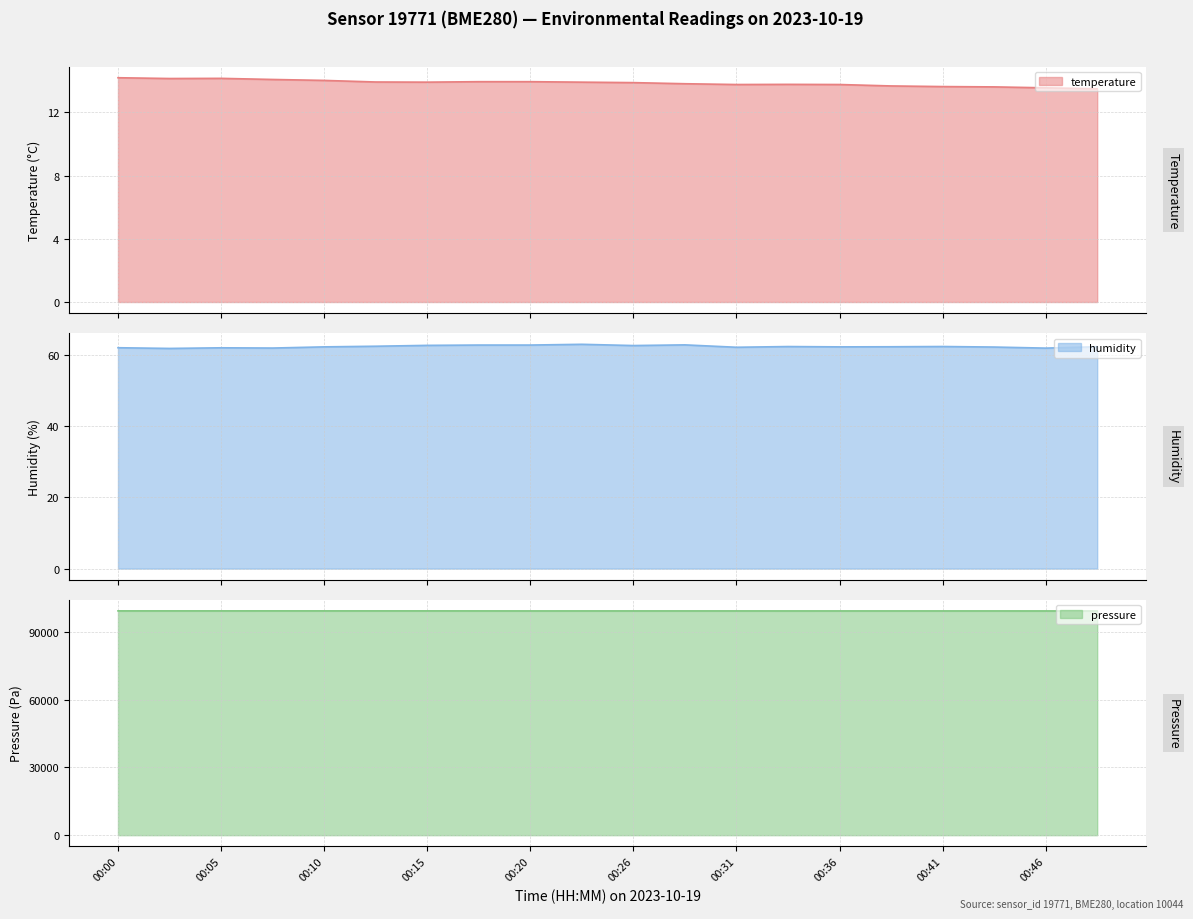

True or false: humidity and temperature cross at least once.

False